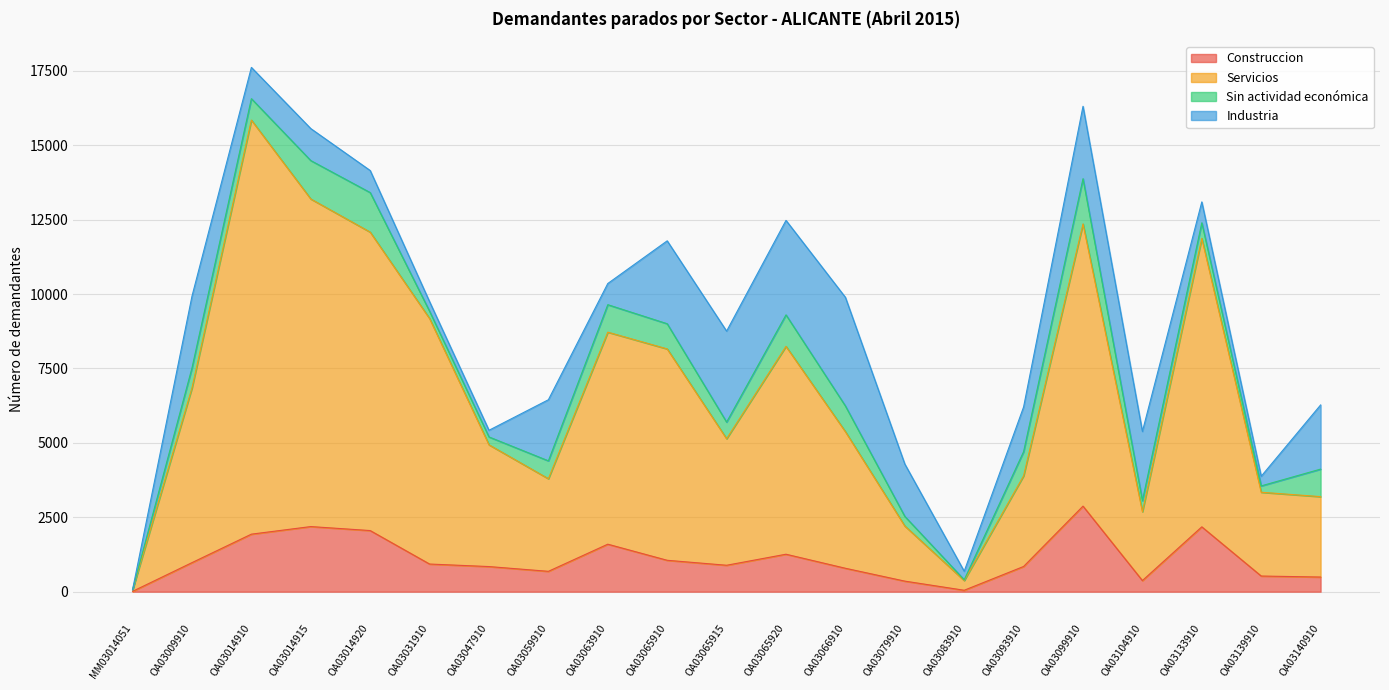

Where does the Servicios series first go above 5378?

OA03009910